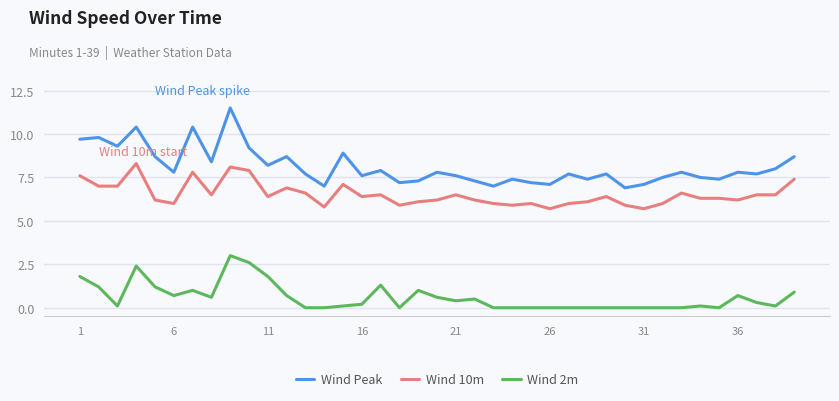

Which series has the widest spread of values?

Wind Peak